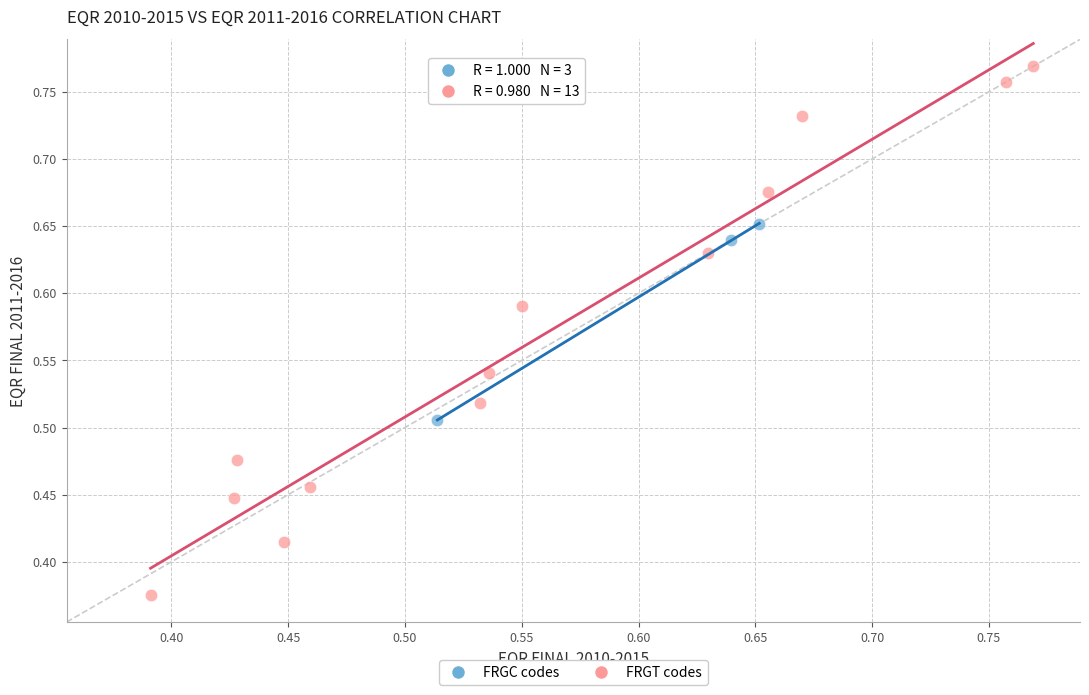

Which series reaches the maximum Y coordinate?

FRGT codes